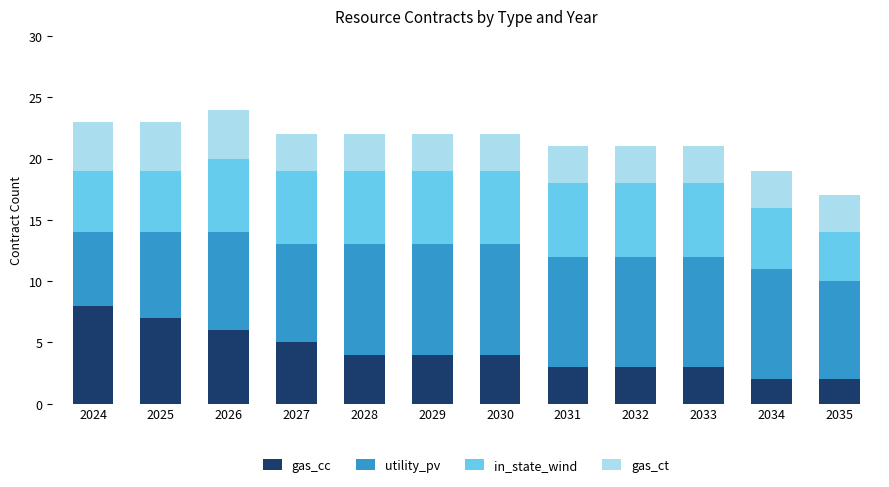

How many categories are shown in the chart?

12